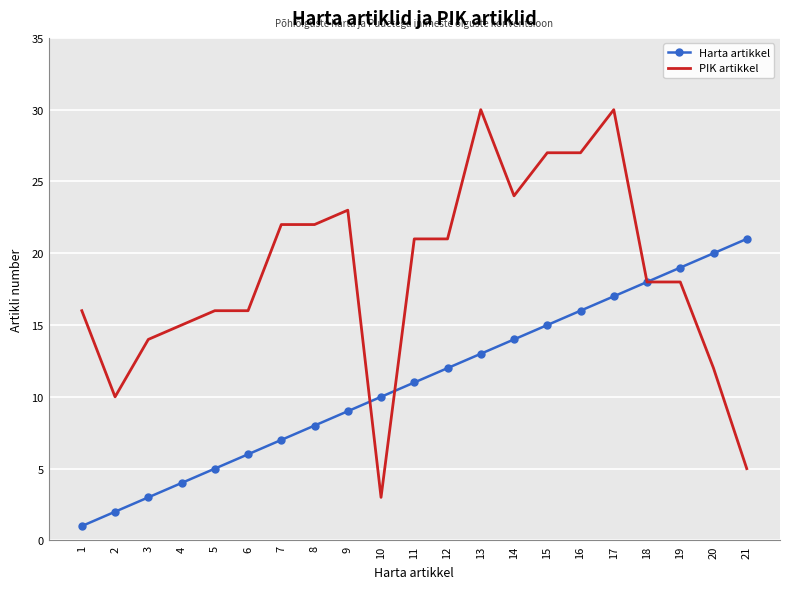

What is the difference between the highest and lowest values at 7?

15